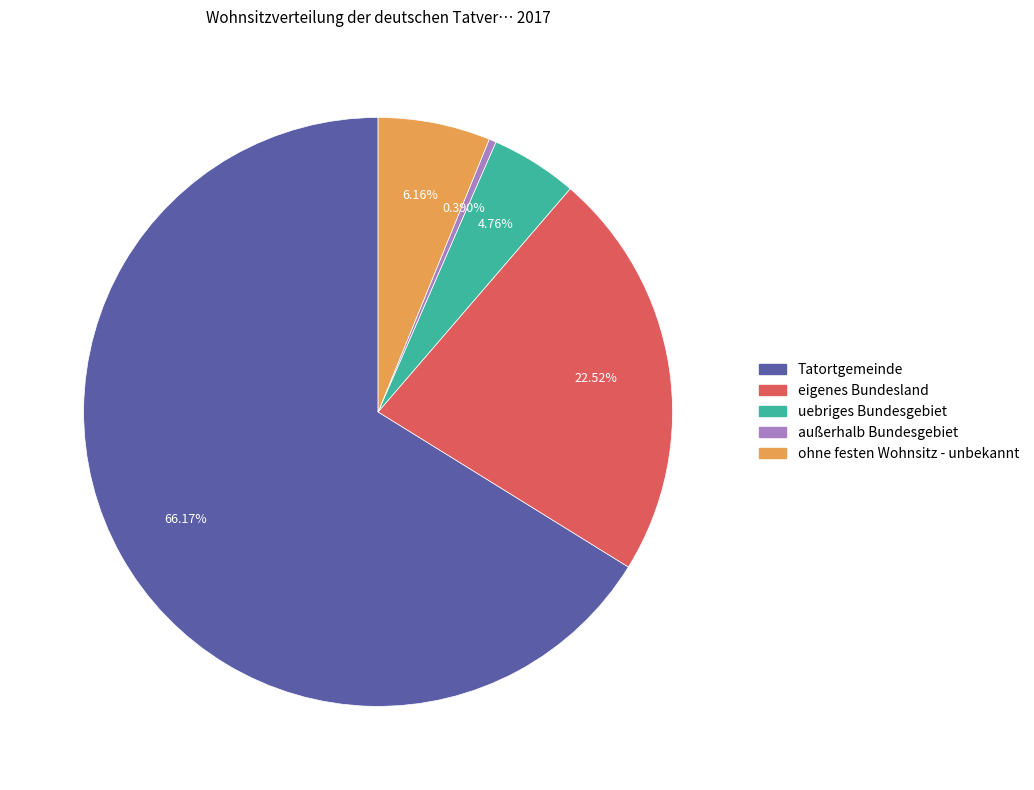

Approximately how many times larger is the value at eigenes Bundesland compared to ohne festen Wohnsitz - unbekannt?

3.7